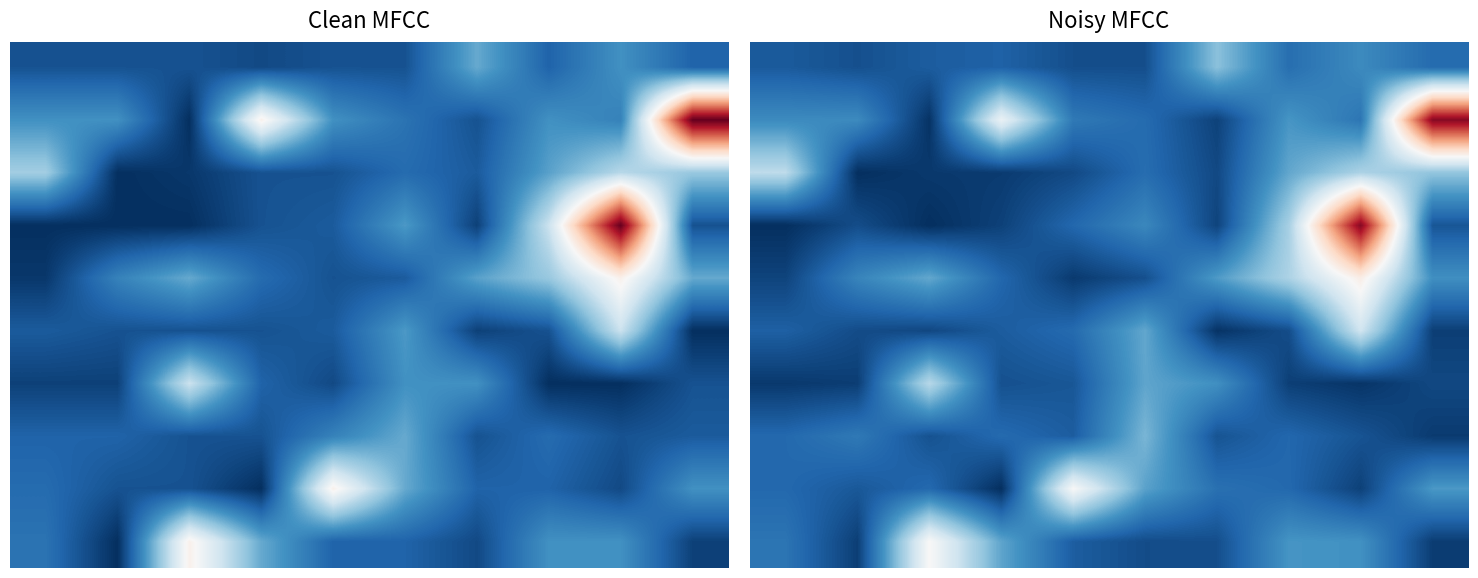

At how many categories does at least one series exceed 0?

10